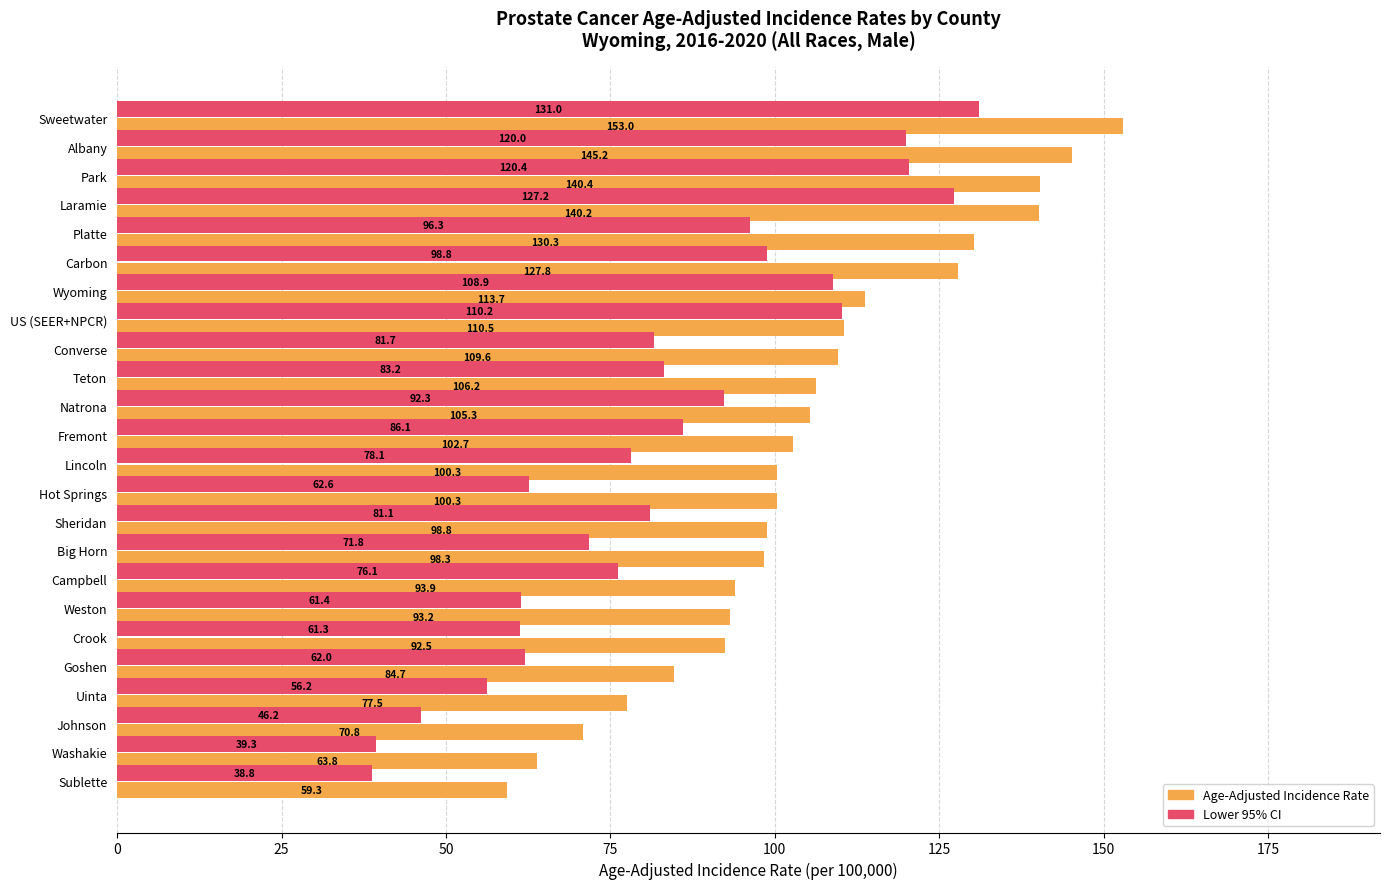

List the series in order of their overall mean, lowest first.

Lower 95% CI, Age-Adjusted Incidence Rate